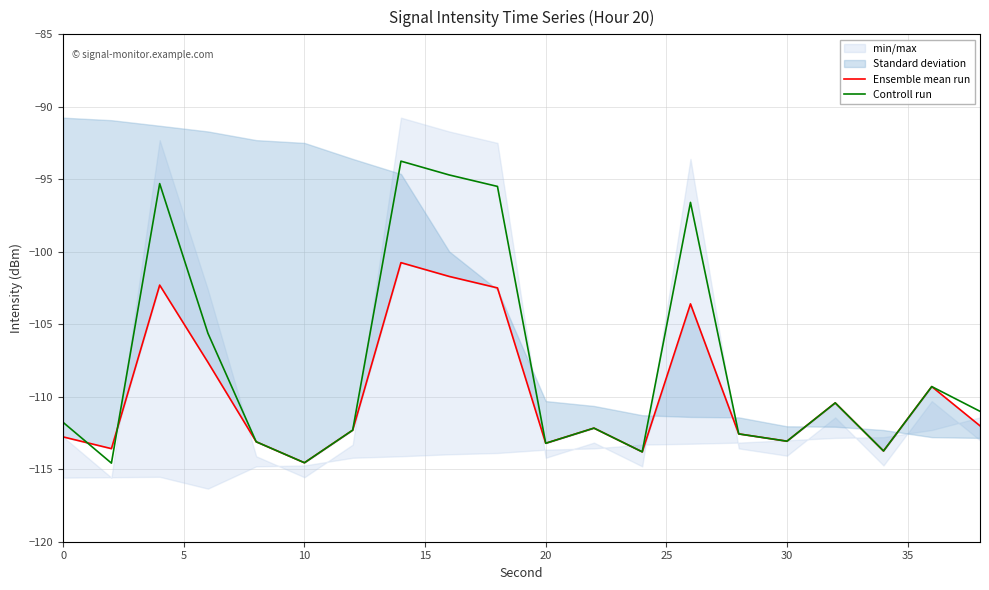

Is it true that Controll run equals -113.2 at 20?

True